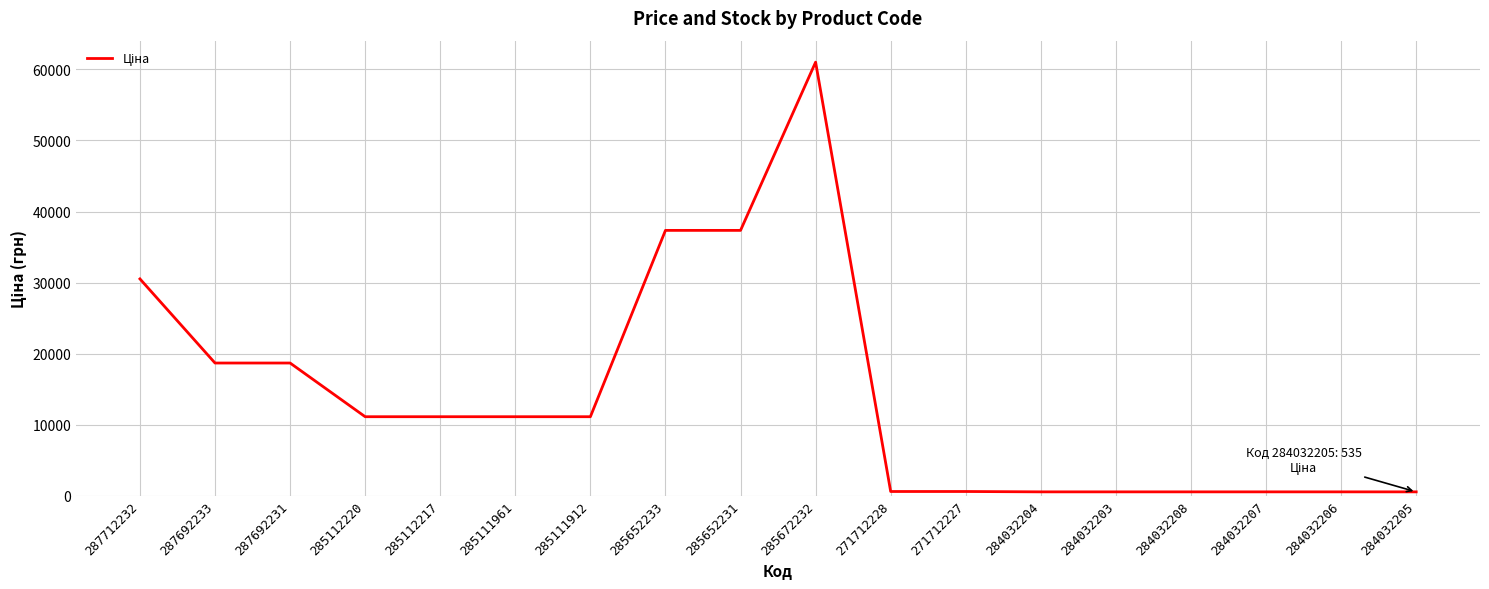

Approximately how many times larger is the value at 285112217 compared to 285112220?

1.0